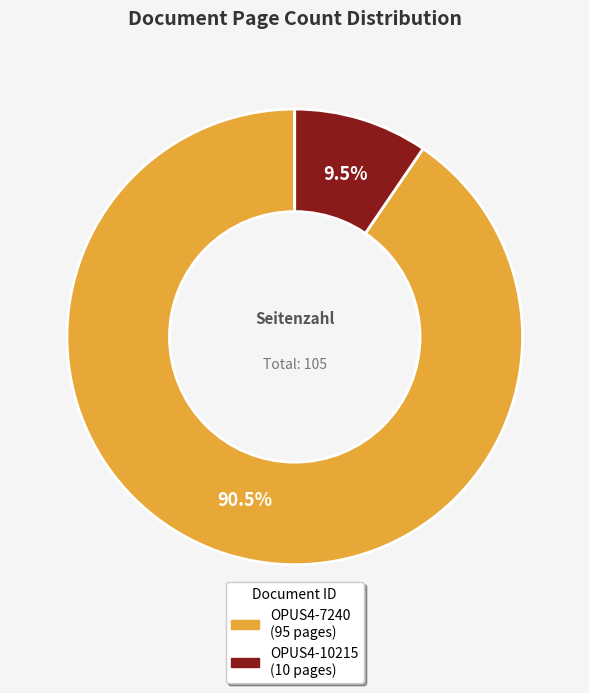

Count the number of slices in the pie.

2